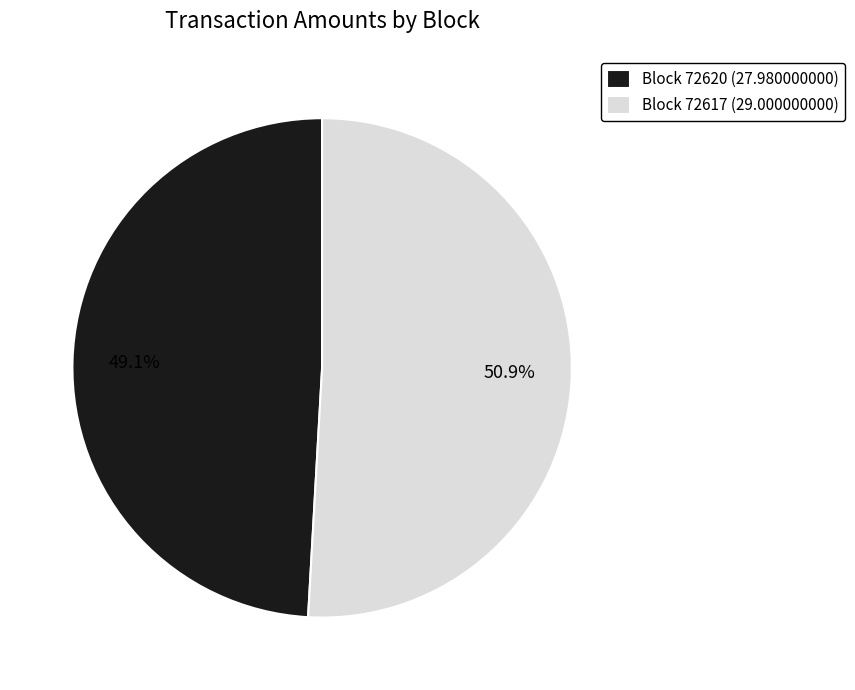

Rank the categories by value from highest to lowest.

Block 72617 (29.000000000), Block 72620 (27.980000000)